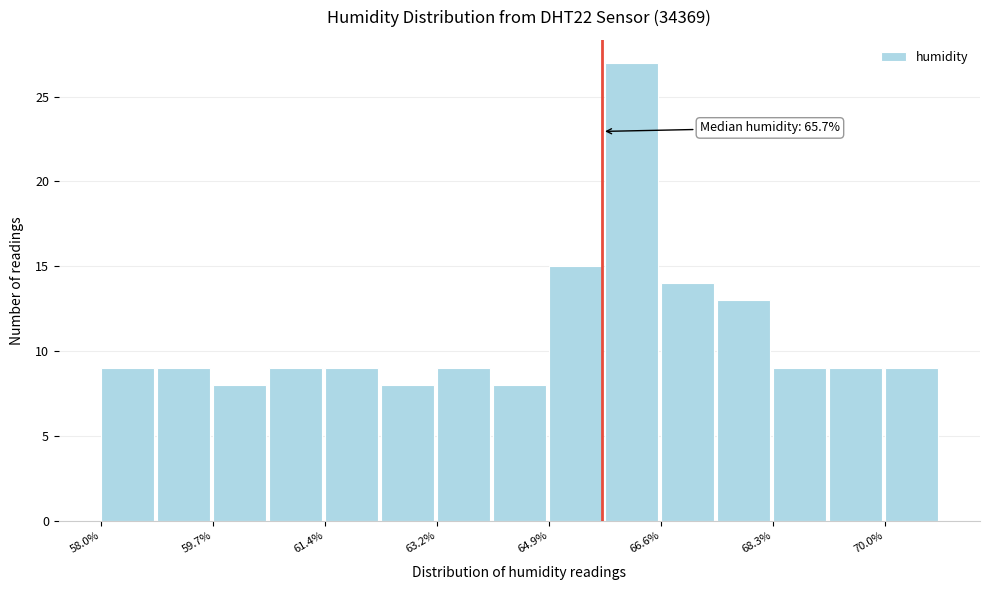

Over which range of the x-axis is the bar tallest?

65.74 to 66.60